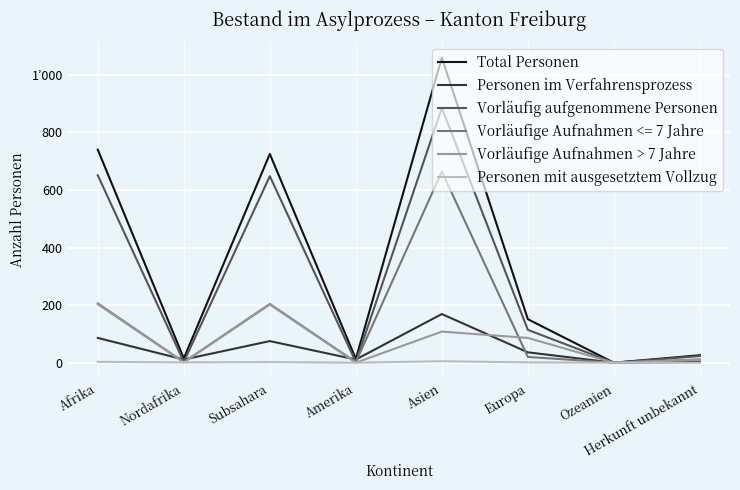

Between Asien and Nordafrika, which is larger?

Asien